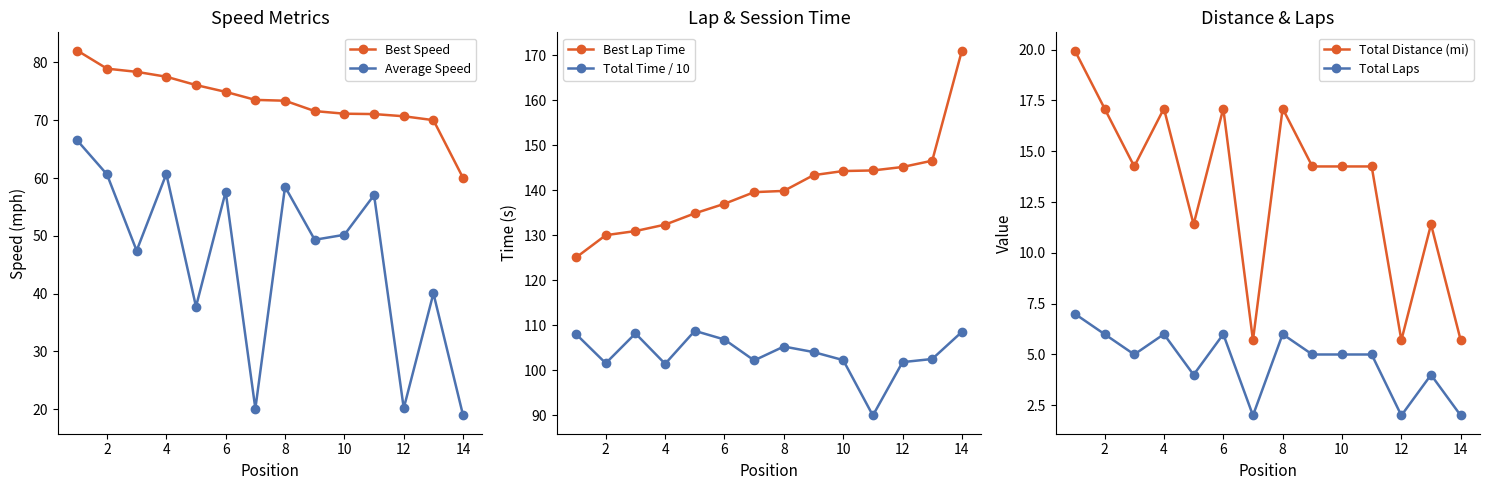

What is the sum of the Best Speed values at 8 and 10?

144.5